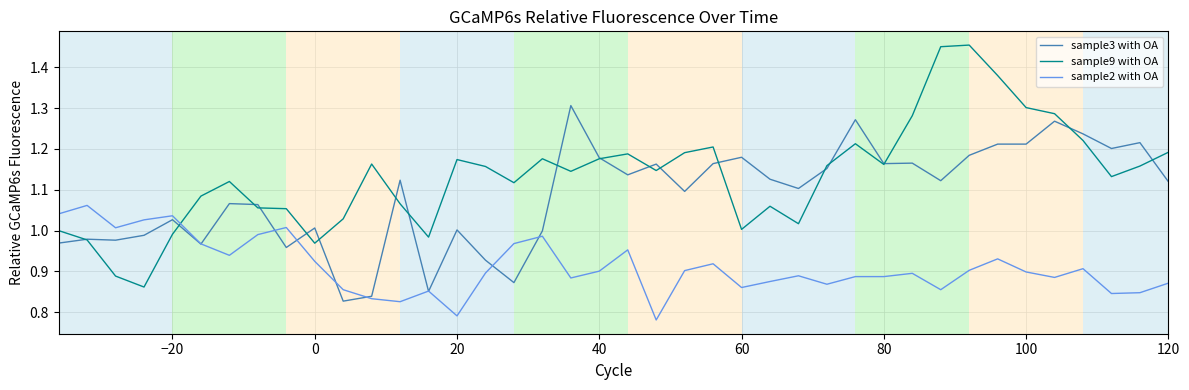

What are all the series names shown in the legend?

sample3 with OA, sample9 with OA, sample2 with OA